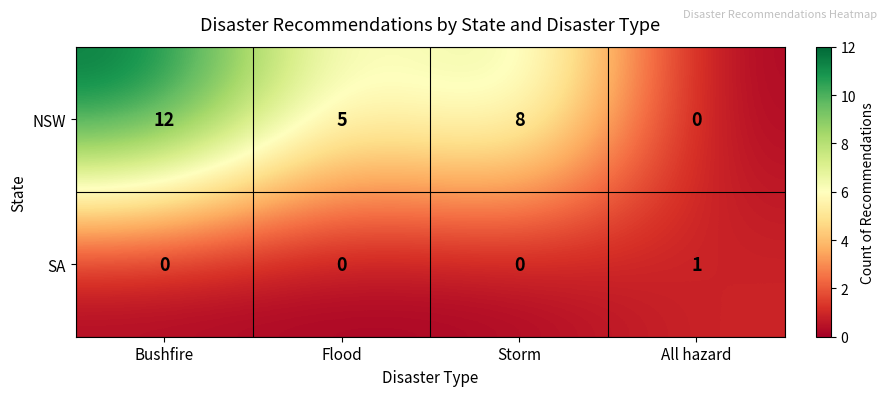

What is the spread (max minus min) of values at All hazard?

1